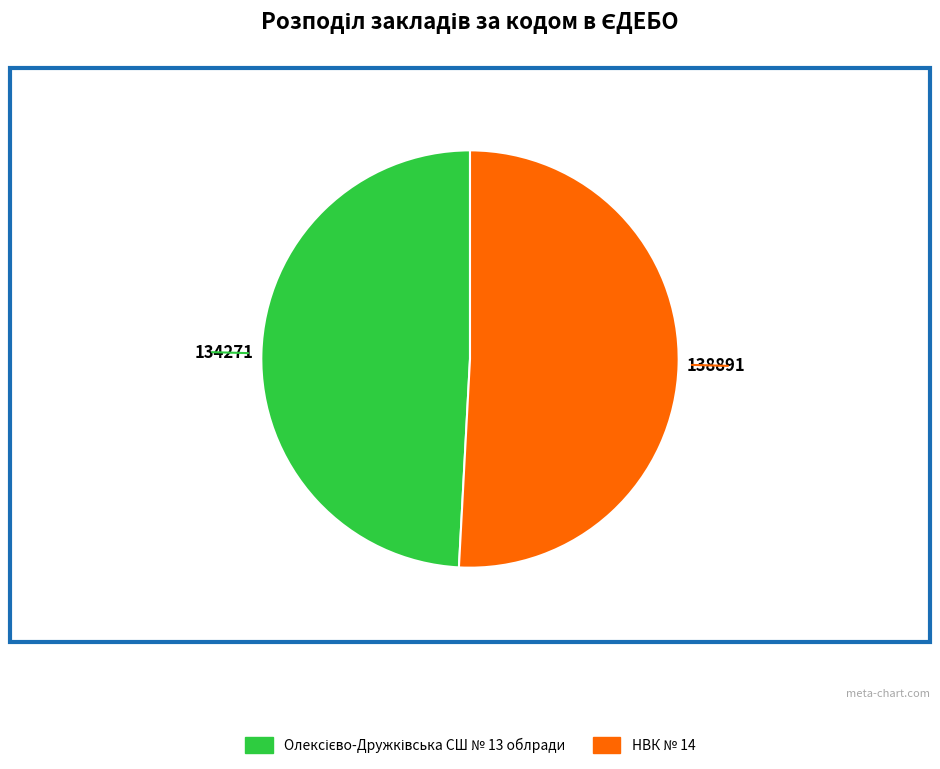

What is the largest slice in the pie chart?

НВК № 14